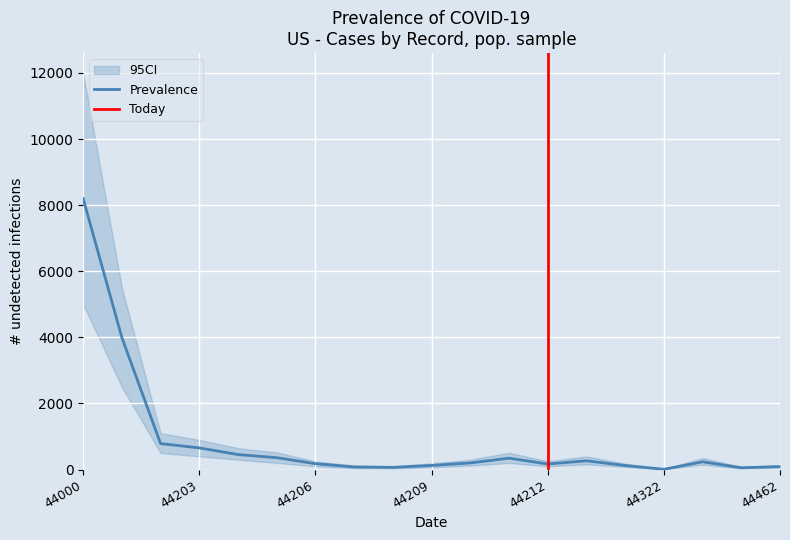

Is it true that Prevalence equals 190 at 44203?

False